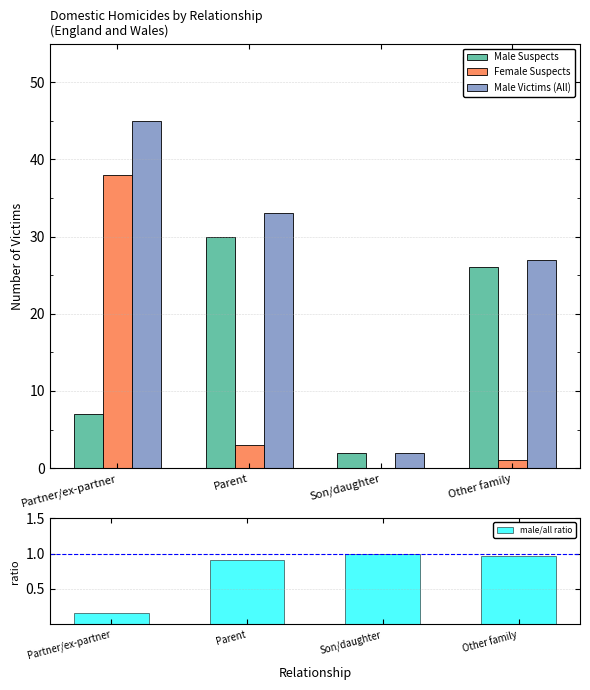

How many distinct data groups are displayed?

4